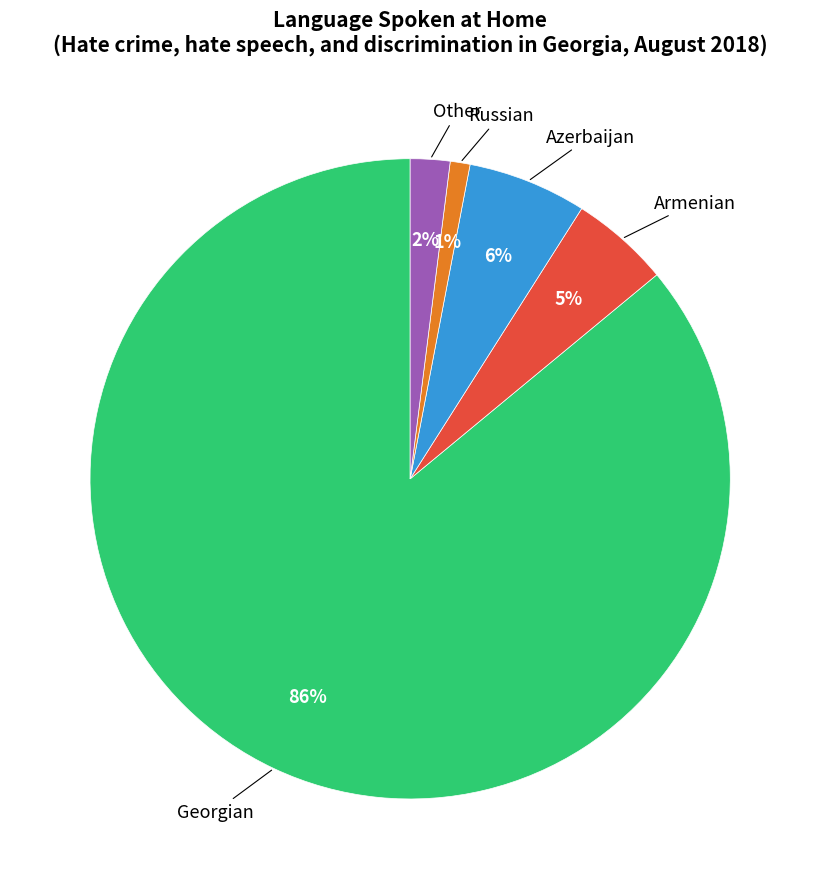

Combined, do Georgian and Russian account for over 50%?

Yes